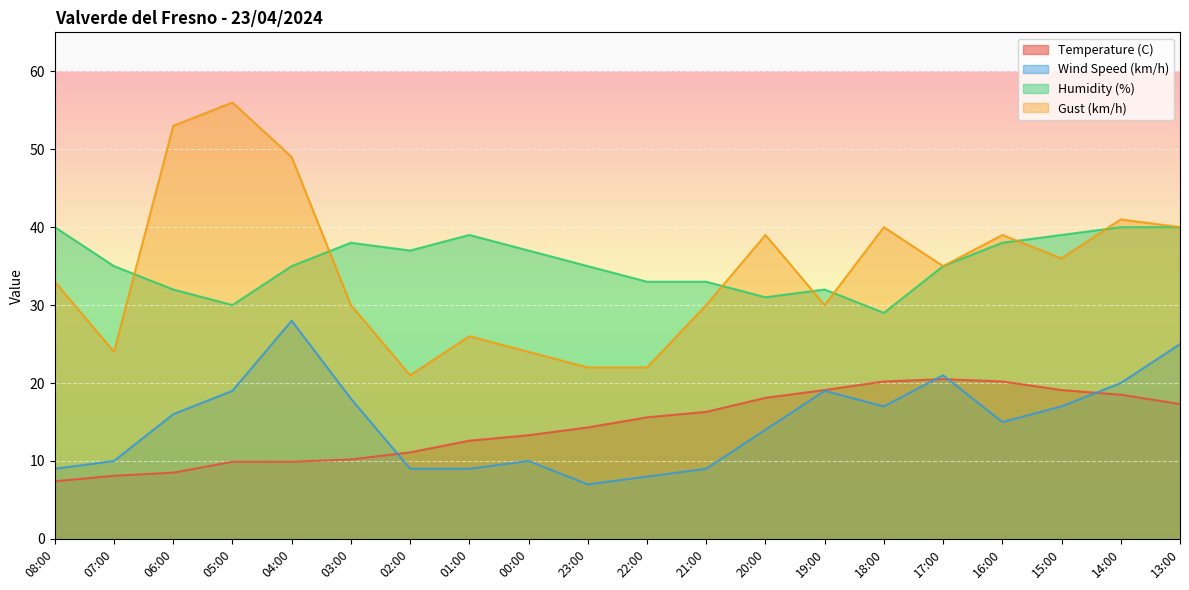

What are all the series names shown in the legend?

Temperature (C), Wind Speed (km/h), Humidity (%), Gust (km/h)